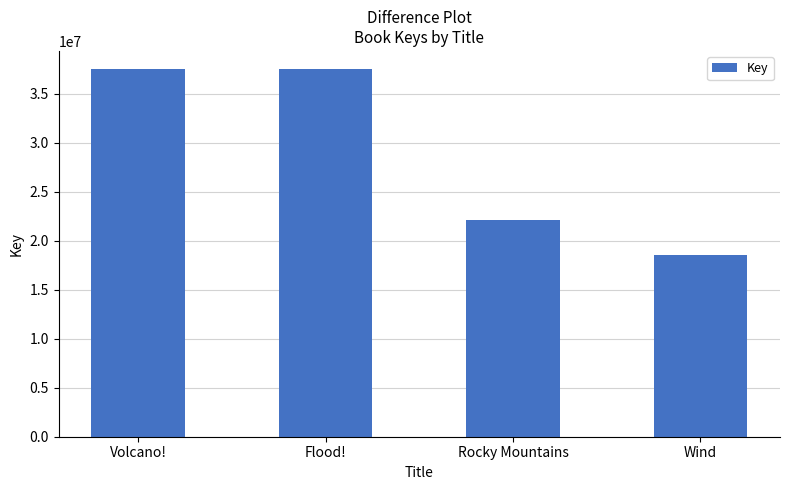

What is the label of the 1st bar from the left?

Volcano!